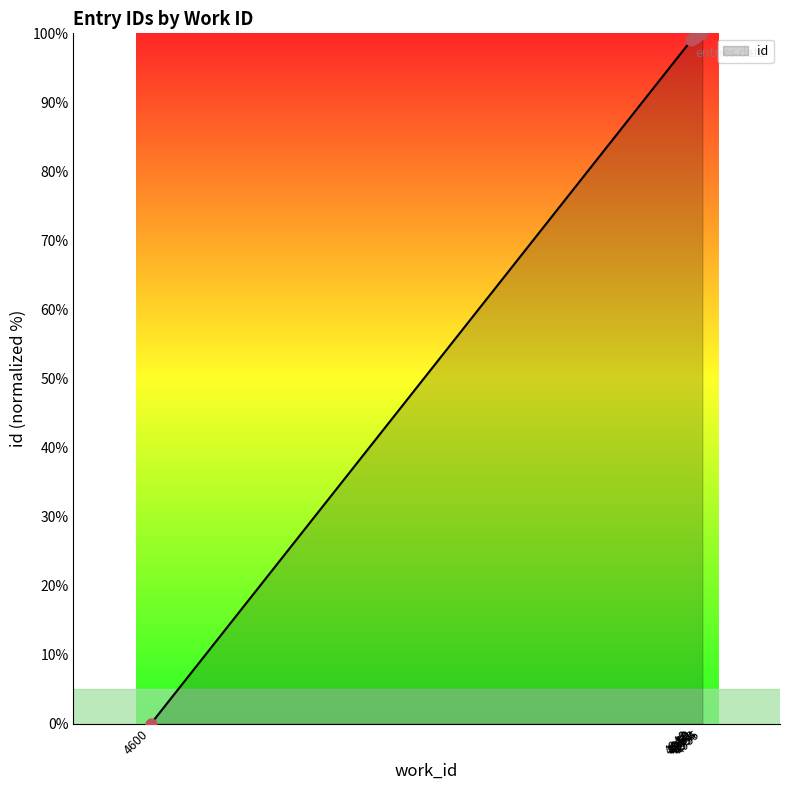

What is the change in value from 4600 to 4954?

+99.9